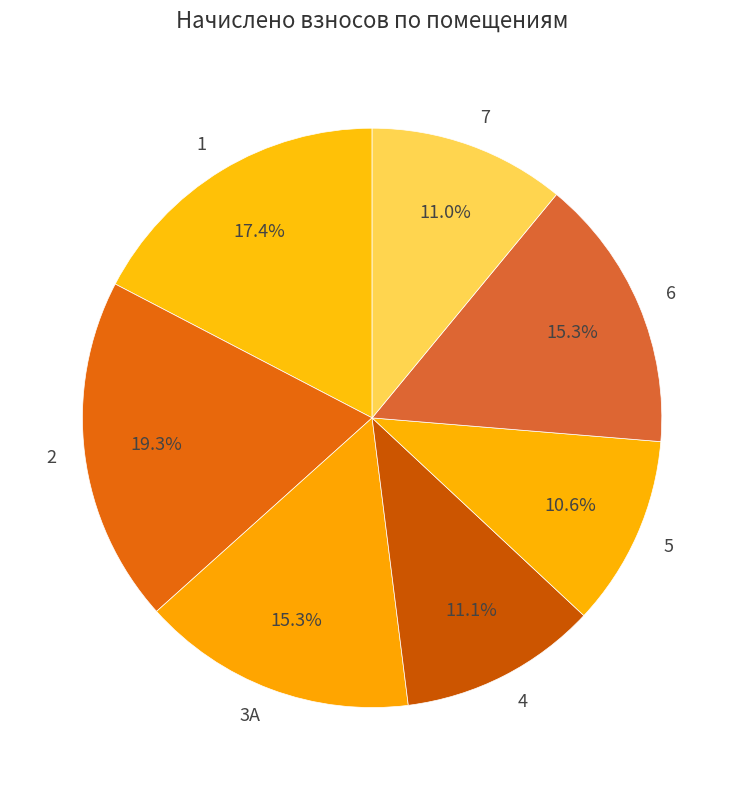

What is the ratio of the value at 1 to the value at 5?

1.6